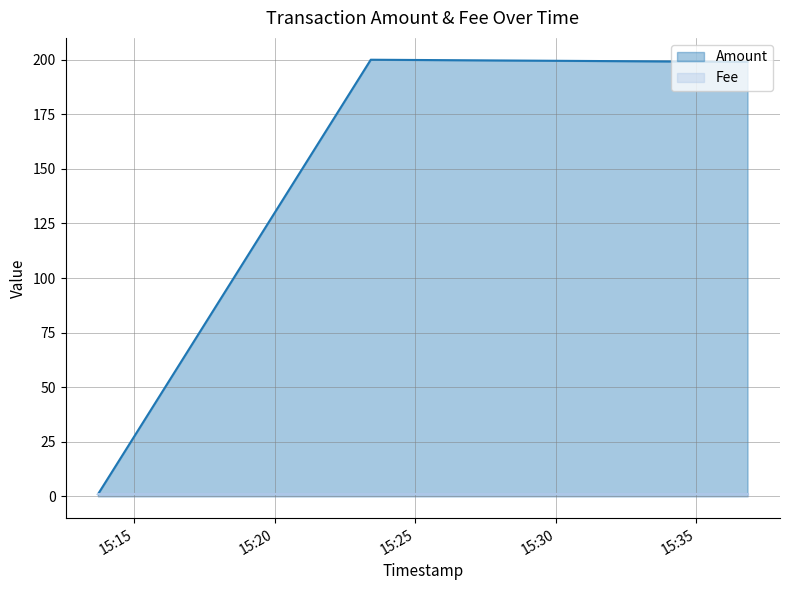

Is it true that the value at 2018-03-01 15:23:25 is 200?

True